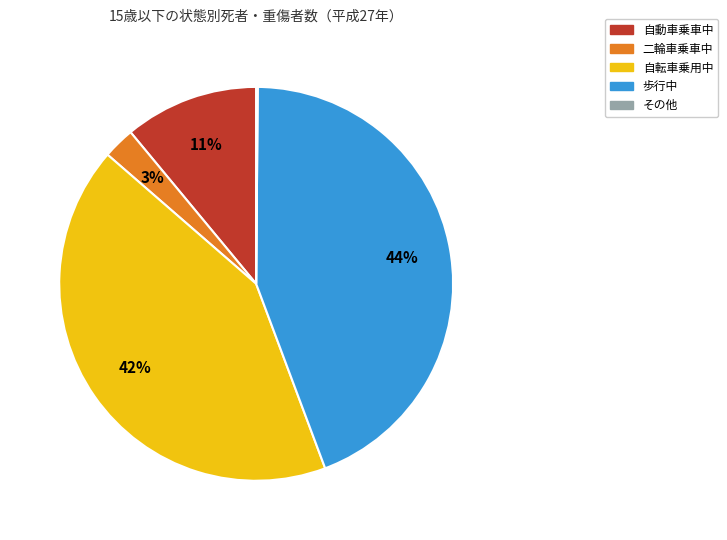

Does 歩行中 account for over 50% of the chart?

No